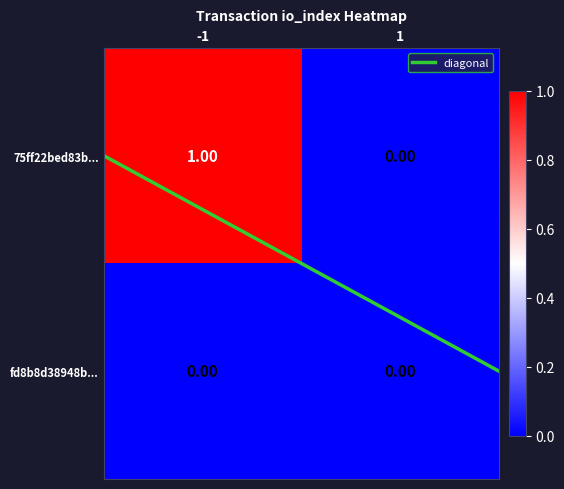

Which series has the widest spread of values?

75ff22bed83b...